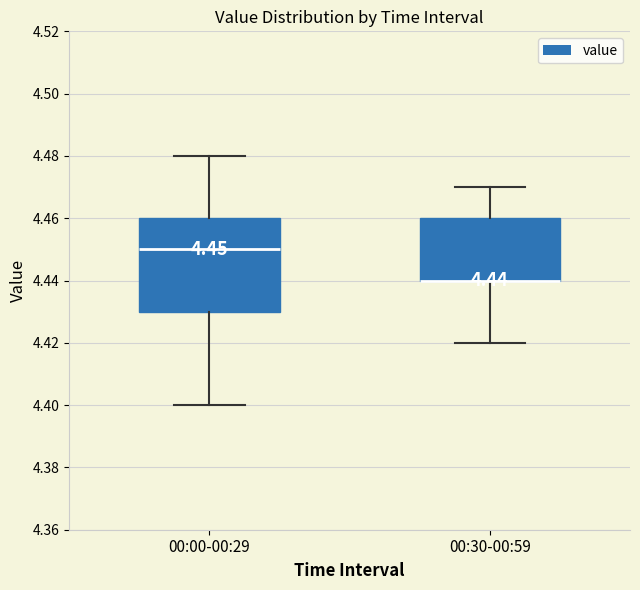

Comparing the boxes themselves (not the whiskers), which one is the tallest?

00:00-00:29